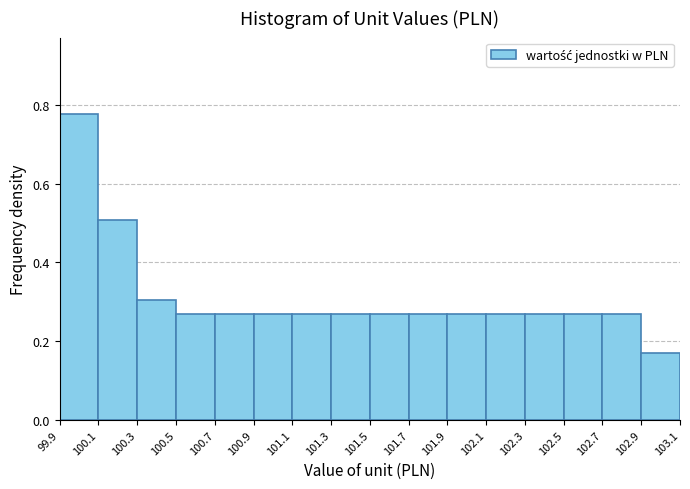

Reading left to right, list every bar in this chart as the range it spans on the x-axis followed by its height. The values are not printed on the chart, so give them approximately, as read against the axis.

99.9 to 100.1: 0.78
100.1 to 100.3: 0.50
100.3 to 100.5: 0.30
100.5 to 100.7: 0.28
100.7 to 100.9: 0.28
100.9 to 101.1: 0.28
101.1 to 101.3: 0.28
101.3 to 101.5: 0.28
101.5 to 101.7: 0.28
101.7 to 101.9: 0.28
101.9 to 102.1: 0.28
102.1 to 102.3: 0.28
102.3 to 102.5: 0.28
102.5 to 102.7: 0.28
102.7 to 102.9: 0.28
102.9 to 103.1: 0.16